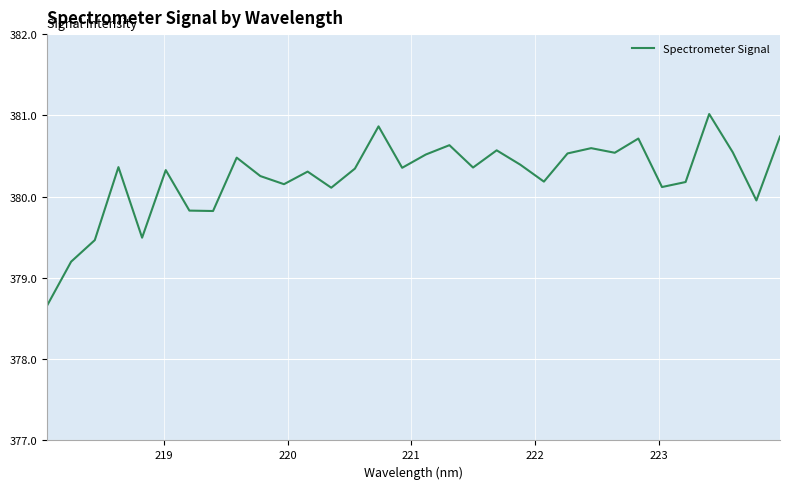

What is the difference between the maximum and second lowest values?

1.8